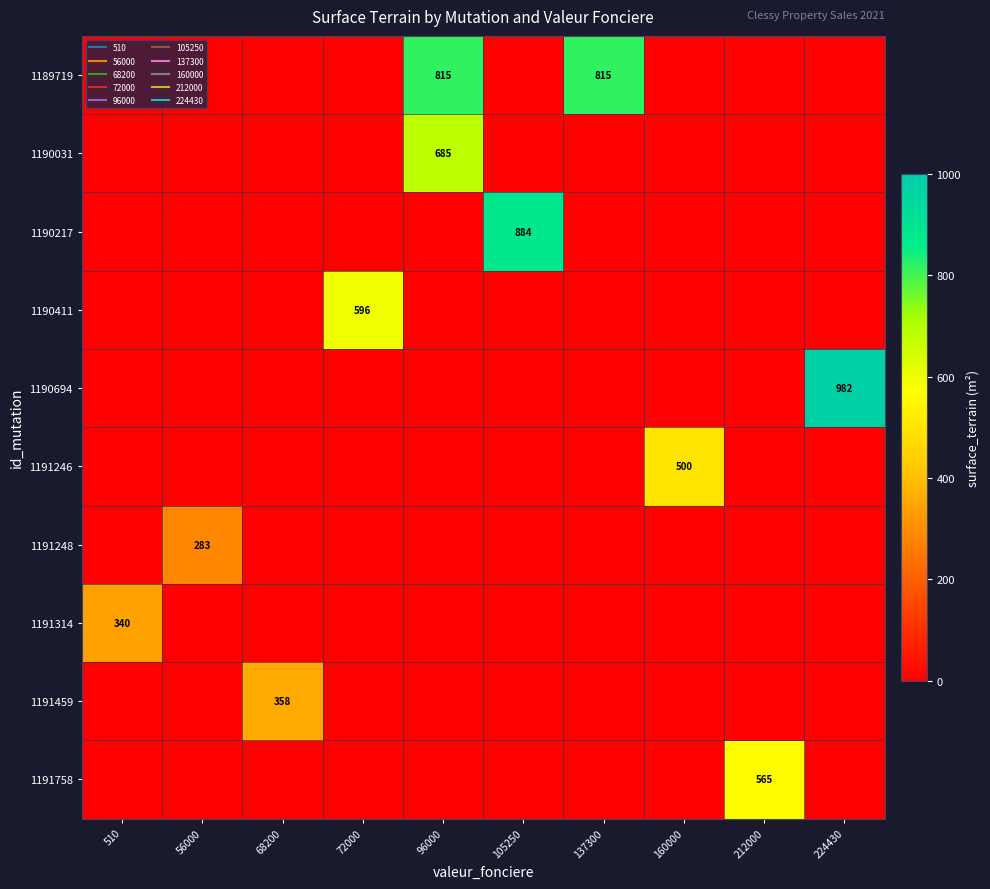

How many distinct data groups are displayed?

10